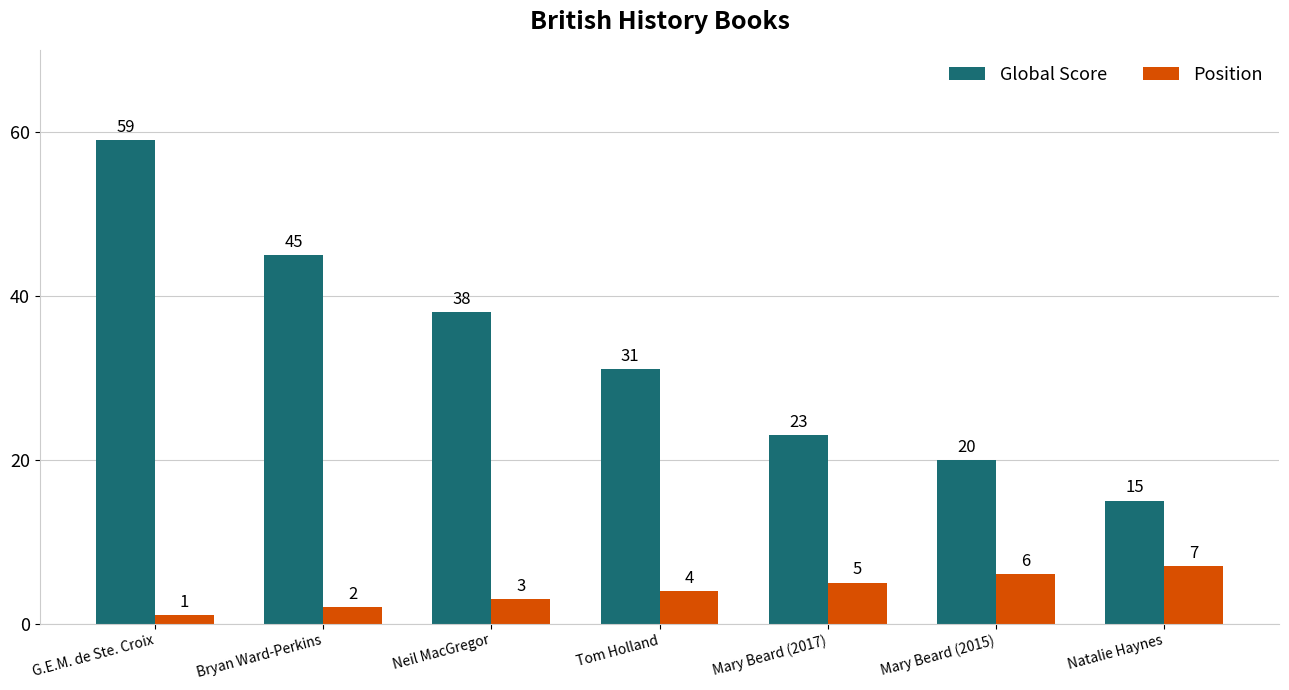

Which series has the largest total across all categories?

Global Score